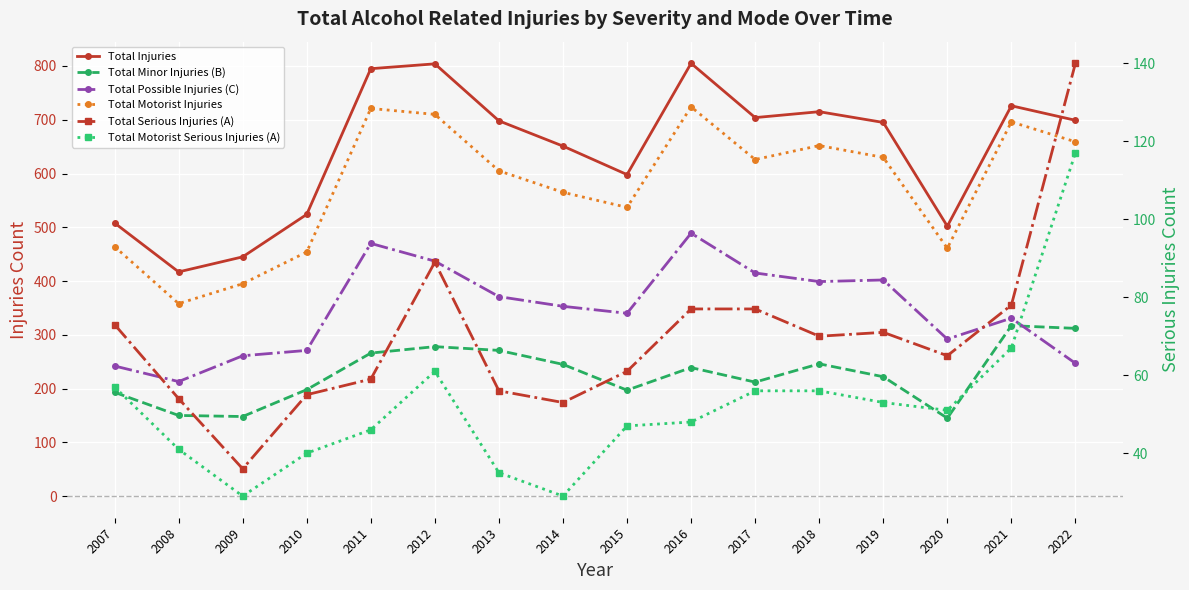

What is the maximum value shown in the chart?

805